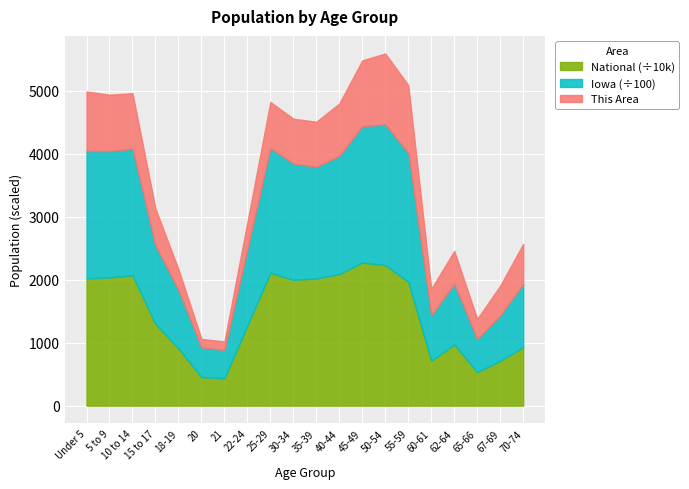

At which category does the chart reach its peak across all series?

45-49